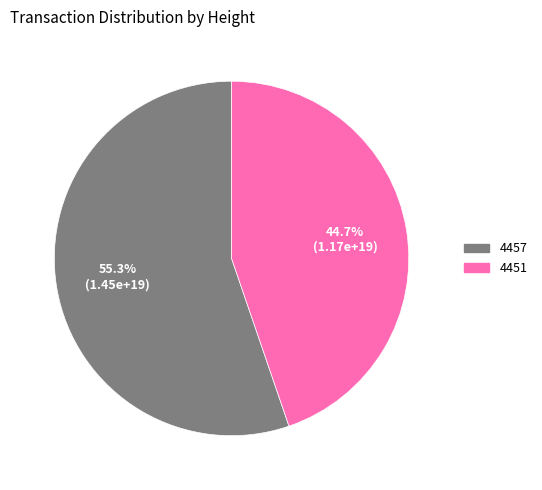

To the nearest percent, what is the difference between the 4451 and 4457 slice percentages?

11%